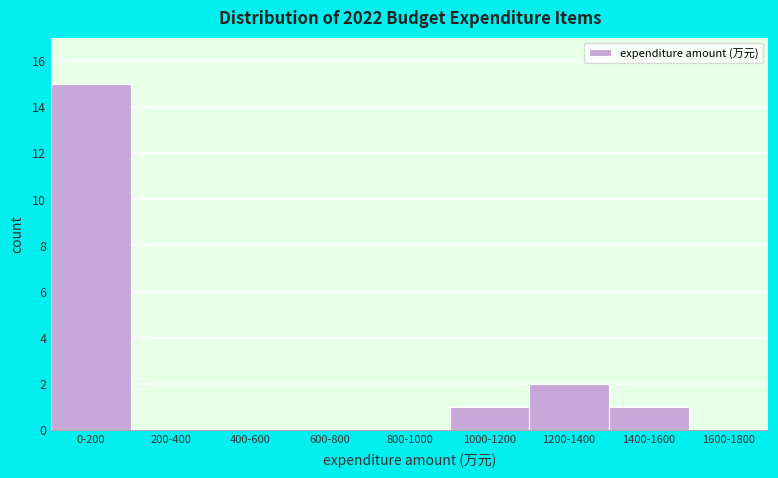

Reading left to right, extract all data points from this chart.

0-200=15	200-400=0	400-600=0	600-800=0	800-1000=0	1000-1200=1	1200-1400=2	1400-1600=1	1600-1800=0